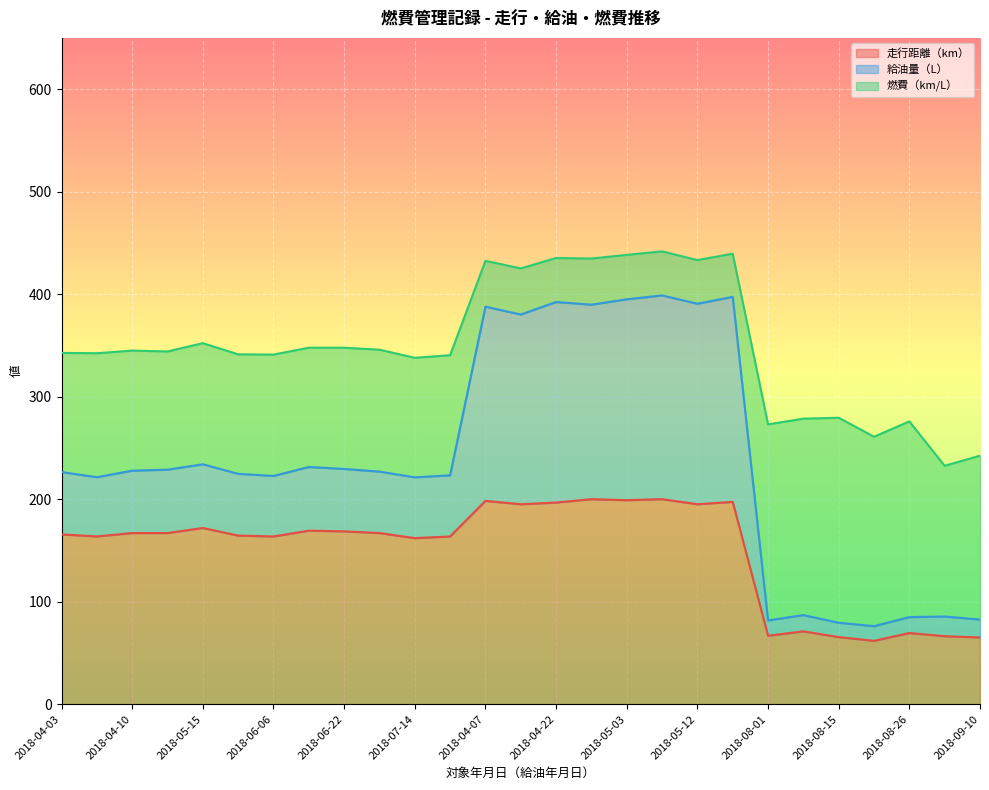

What is the minimum value for 走行距離（km）?

61.8